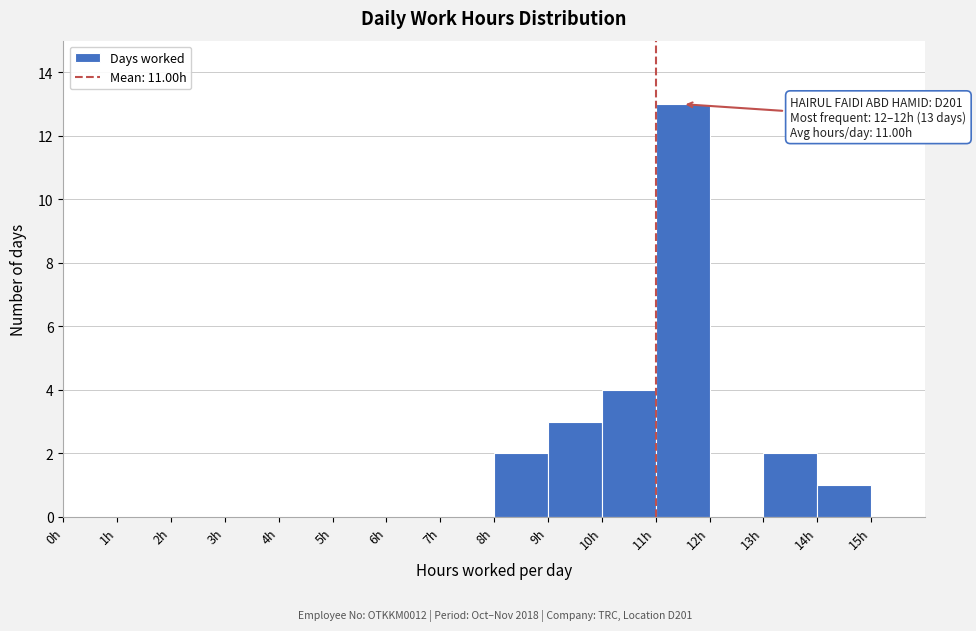

Over which range of the x-axis is the bar tallest?

11 to 12